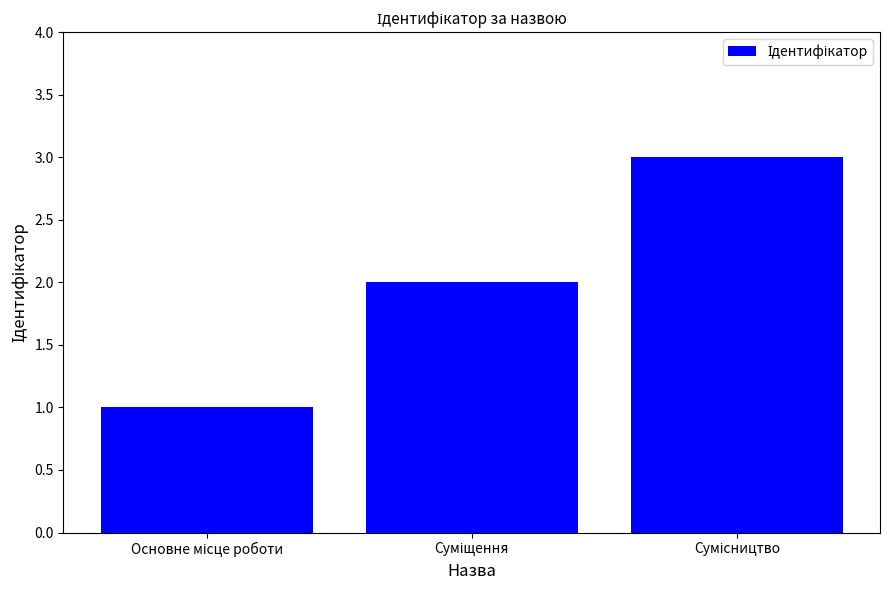

What is the value of the 1st bar from the left?

1